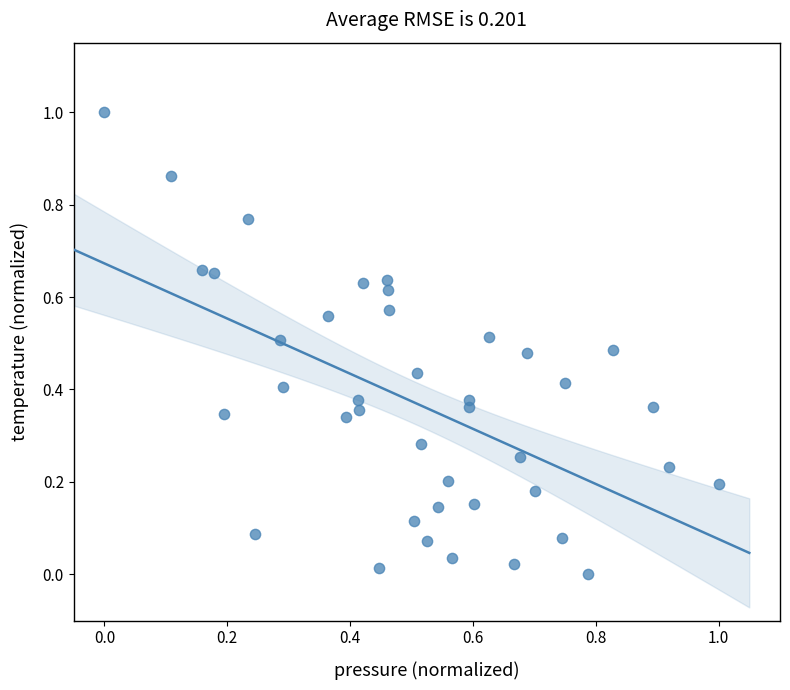

What is the range of X values (max minus min)?

1.0